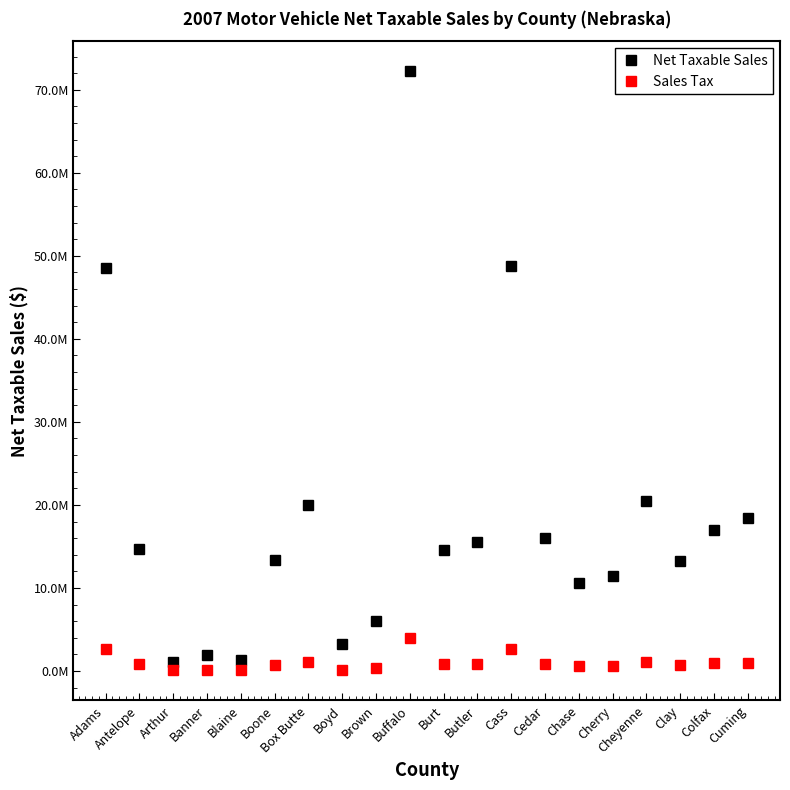

The value of Sales Tax at Cedar is 1476930.4. True or false?

False